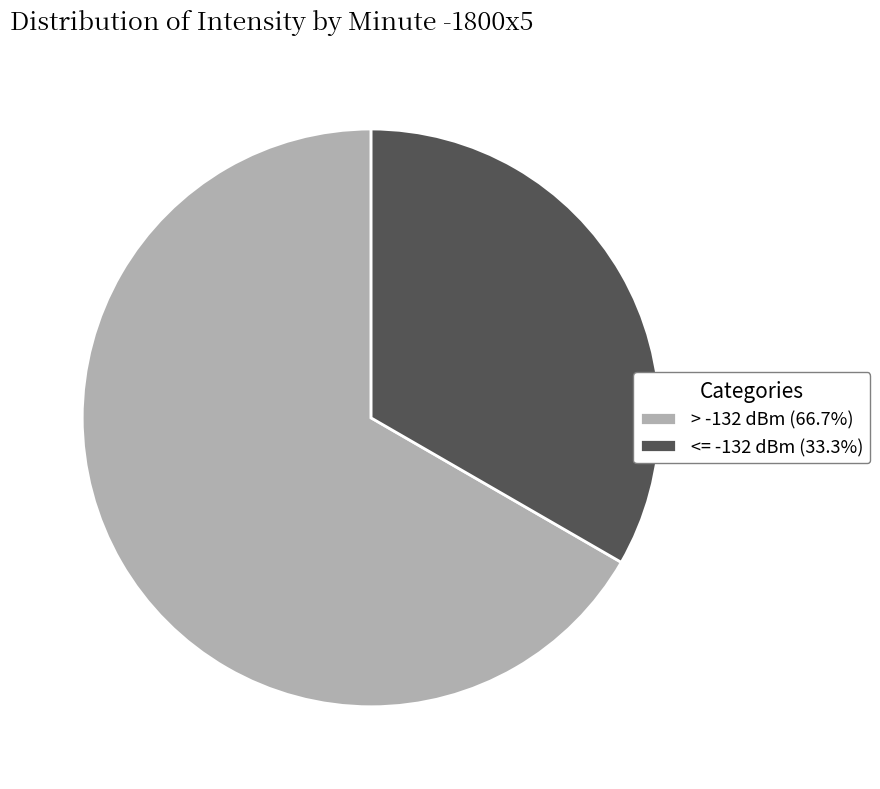

What is the ratio of the value at > -132 dBm (66.7%) to the value at <= -132 dBm (33.3%)?

2.0